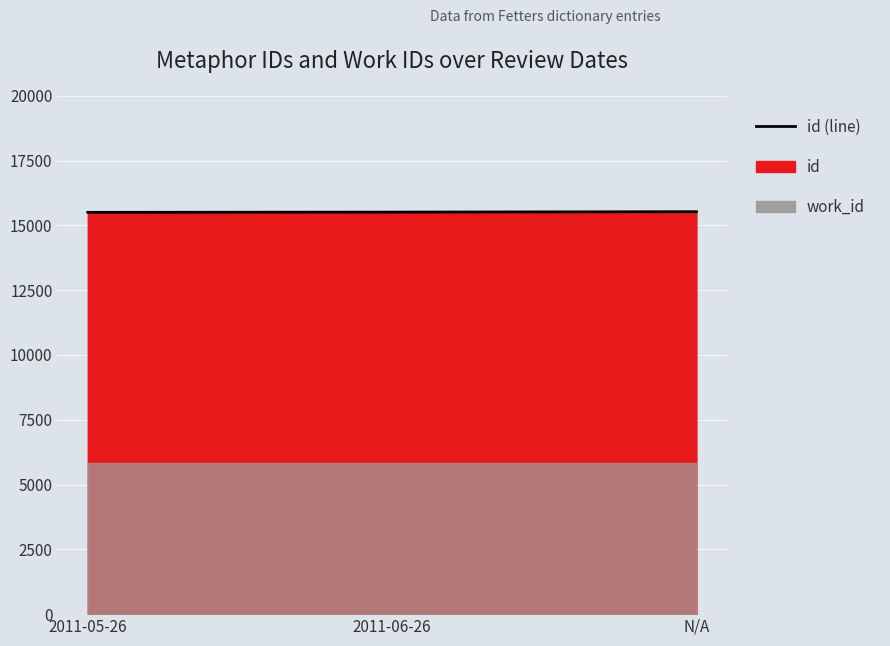

The value at 2011-05-26 is 7080. True or false?

False